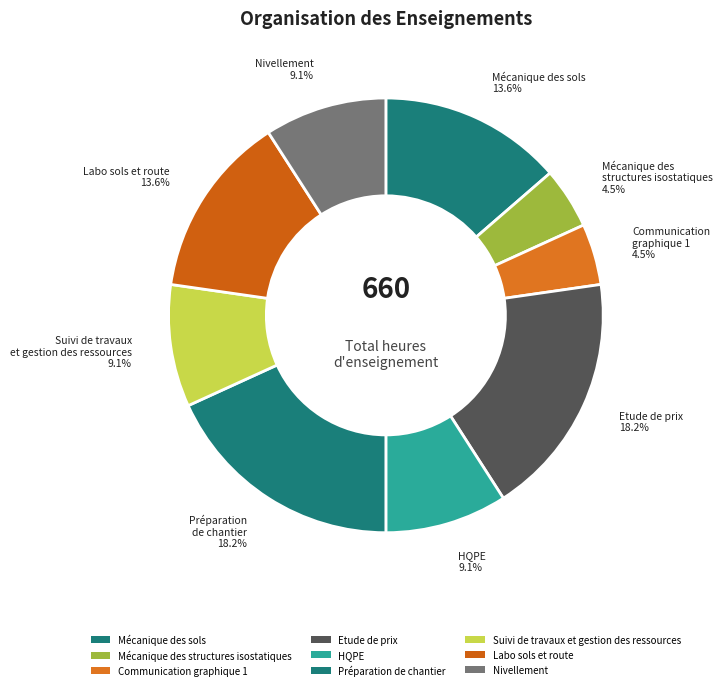

To the nearest percent, what is the combined percentage of Préparation de chantier and Nivellement?

27%